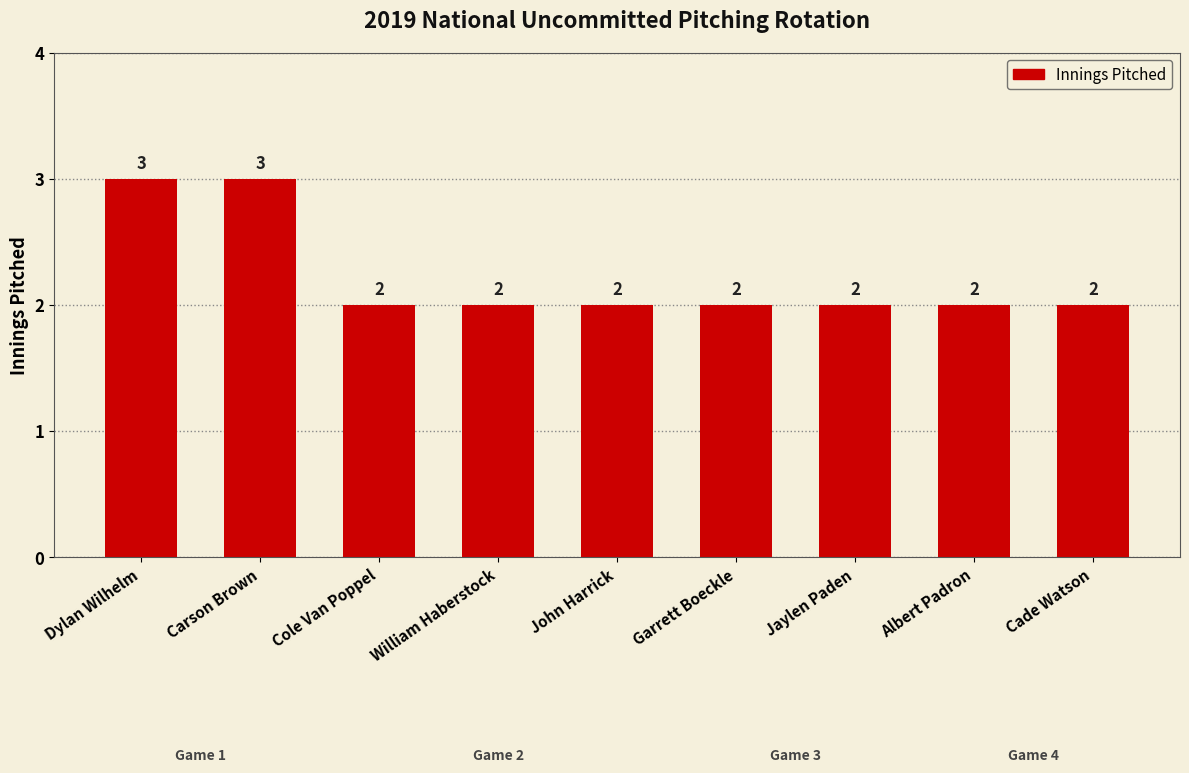

True or false: the data shows 3 at Garrett Boeckle.

False